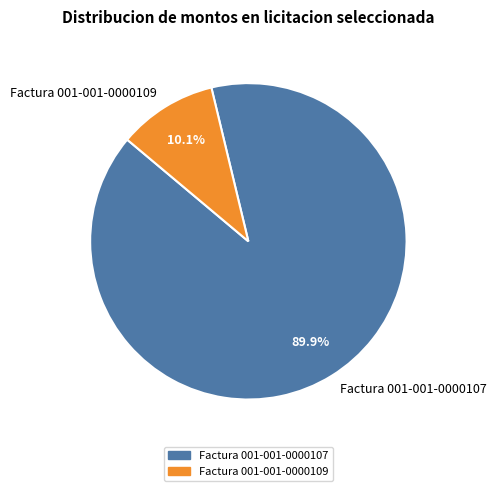

Which slice is the largest?

Factura 001-001-0000107